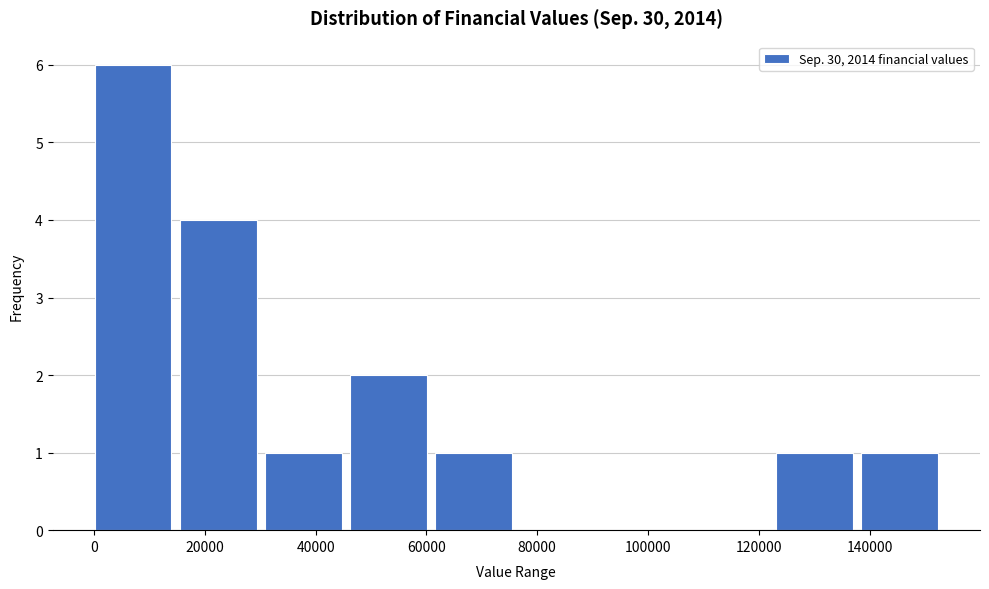

How tall is the bar that spans 14000 to 30000 on the x-axis? Neither the bar edges nor the heights are printed on the chart, so give them approximately, as read against the axes.

4